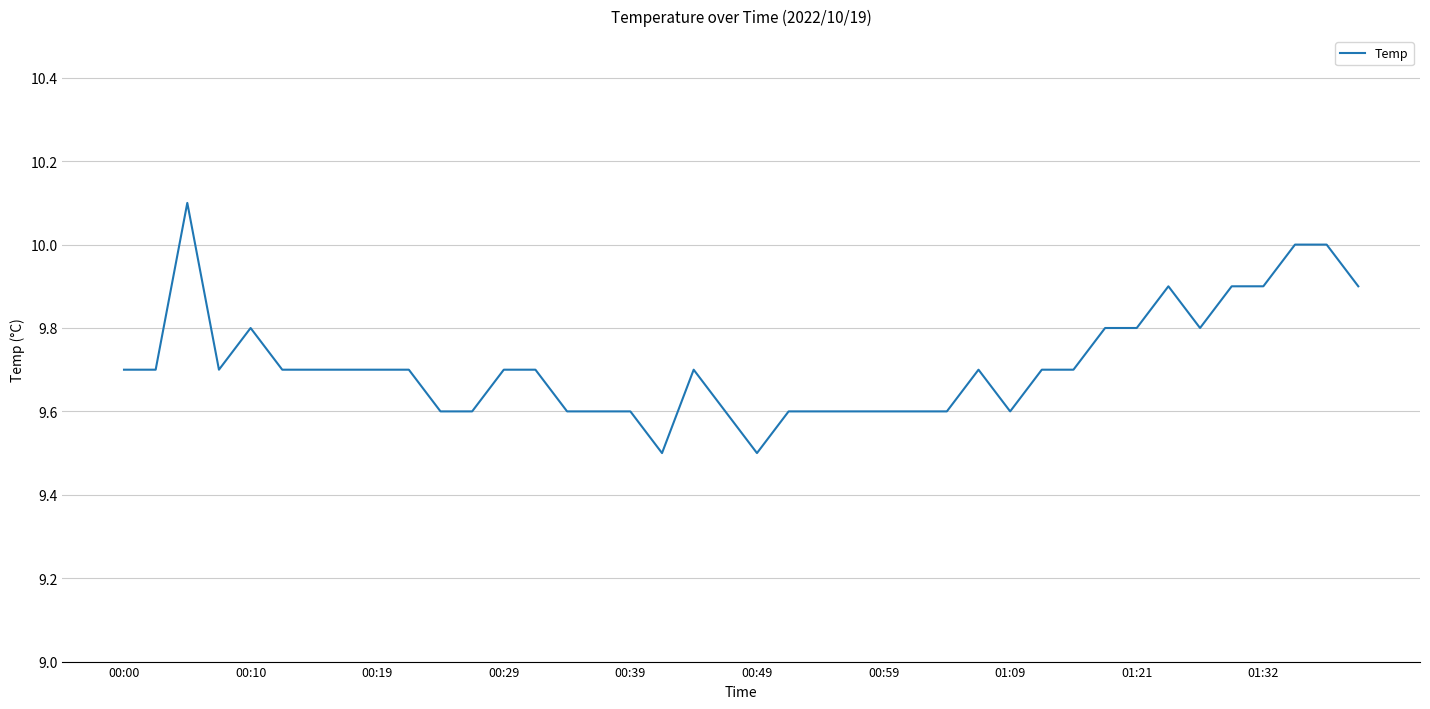

Reading left to right, list all the values displayed in this chart.

9.7	9.7	10.1	9.7	9.8	9.7	9.7	9.7	9.7	9.7	9.6	9.6	9.7	9.7	9.6	9.6	9.6	9.5	9.7	9.6	9.5	9.6	9.6	9.6	9.6	9.6	9.6	9.7	9.6	9.7	9.7	9.8	9.8	9.9	9.8	9.9	9.9	10.0	10.0	9.9